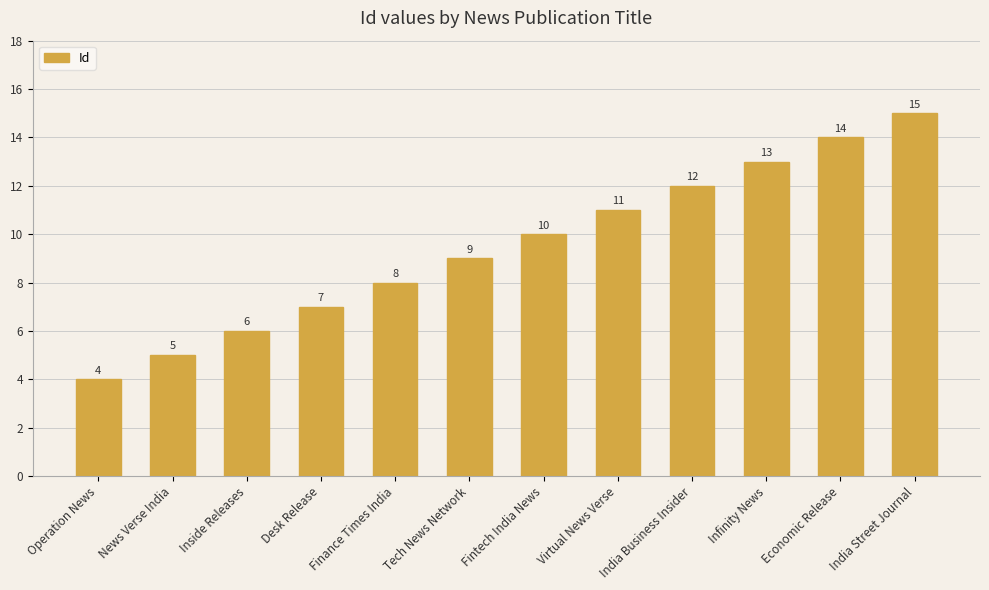

The value at Virtual News Verse is 11. True or false?

True